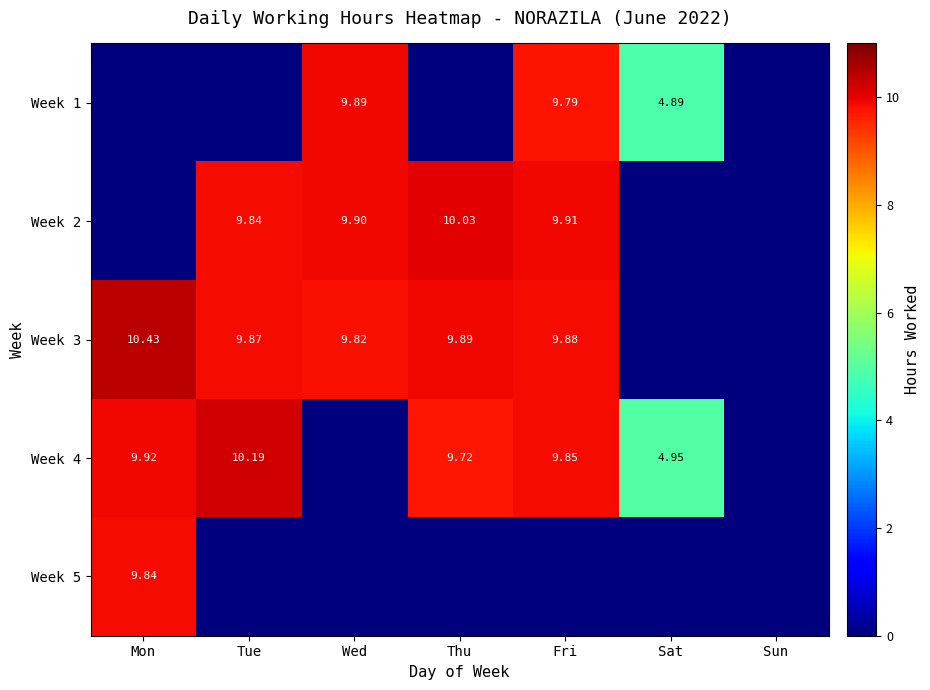

Is the value of Week 4 at Thu greater than the value of Week 3 at Mon?

No